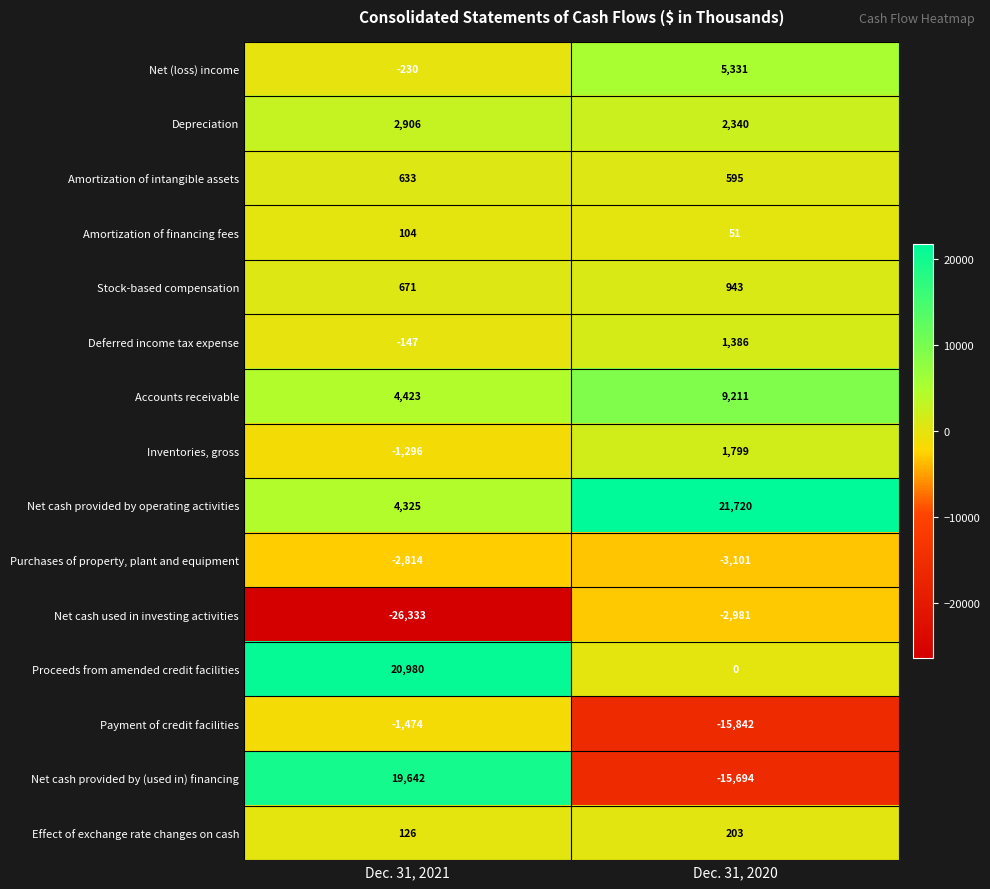

What is the spread (max minus min) of values at Dec. 31, 2021?

47313